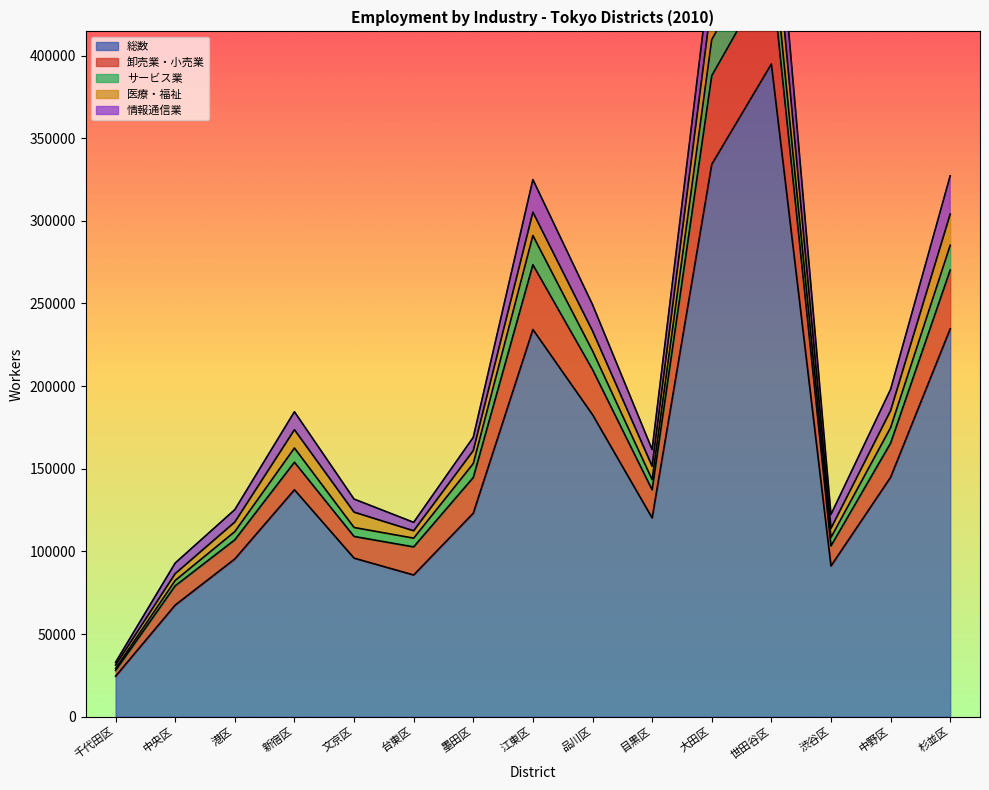

The value of 総数 at 杉並区 is 102874. True or false?

False